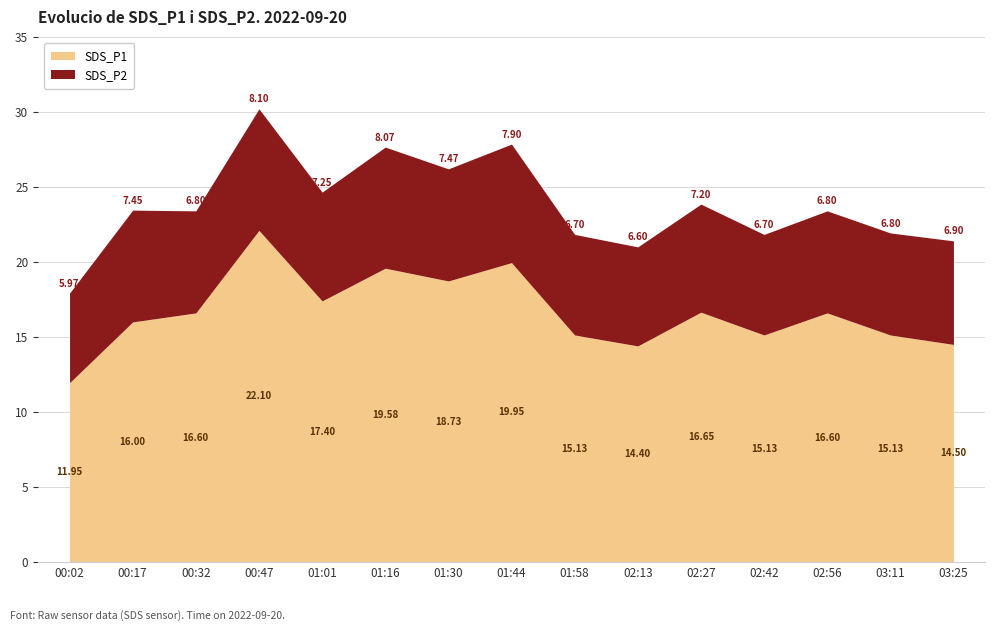

Is the value of SDS_P2 at 00:17 greater than the value of SDS_P1 at 01:30?

No